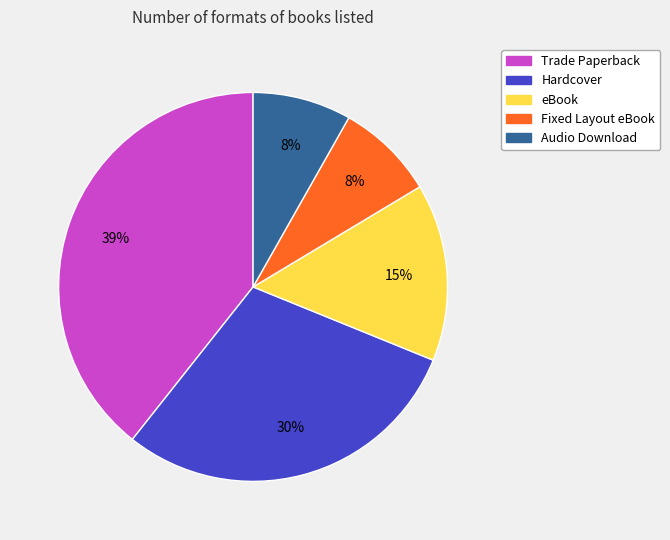

Between Audio Download and Hardcover, which is larger?

Hardcover